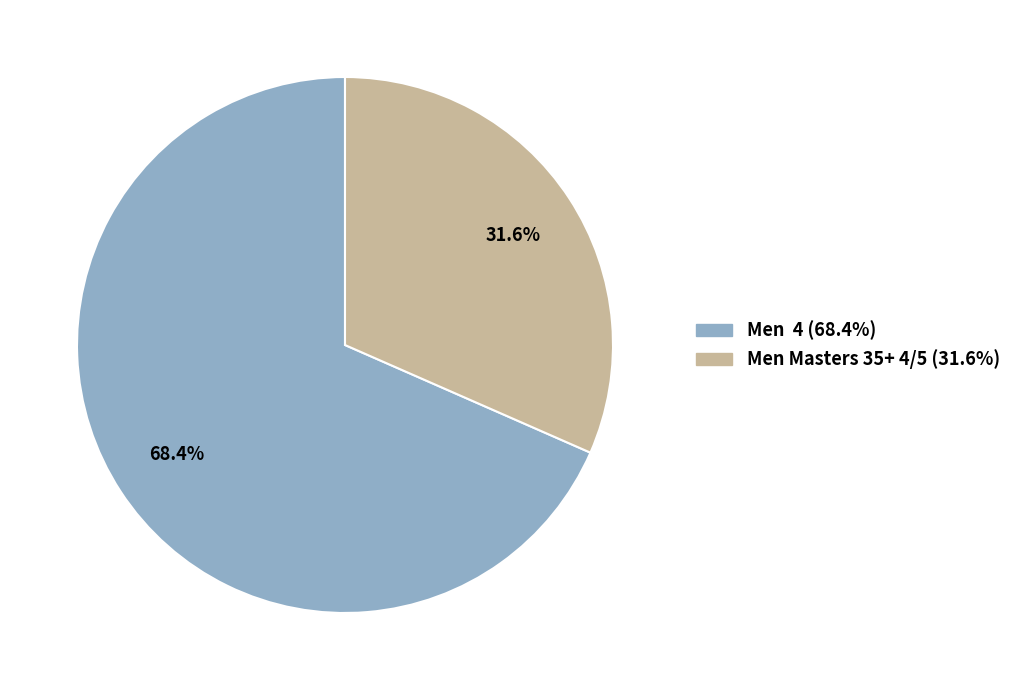

How many segments does this pie chart have?

2